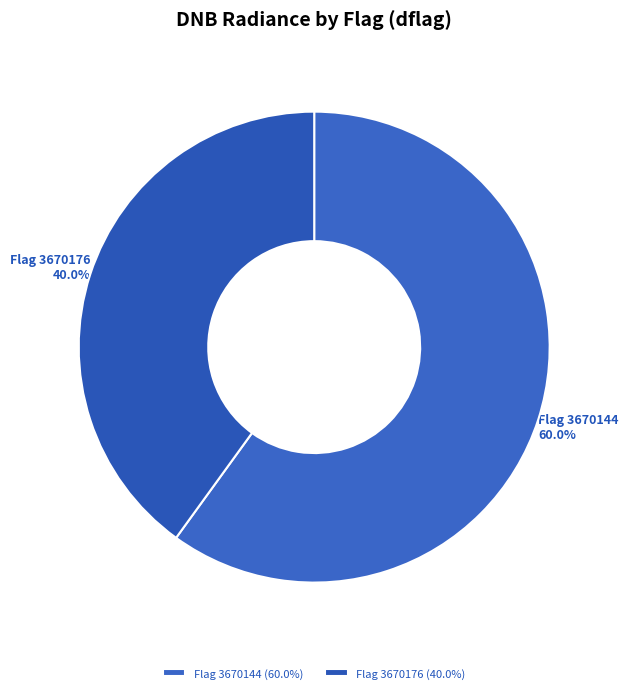

What is the ratio of the value at Flag 3670176 to the value at Flag 3670144?

0.7